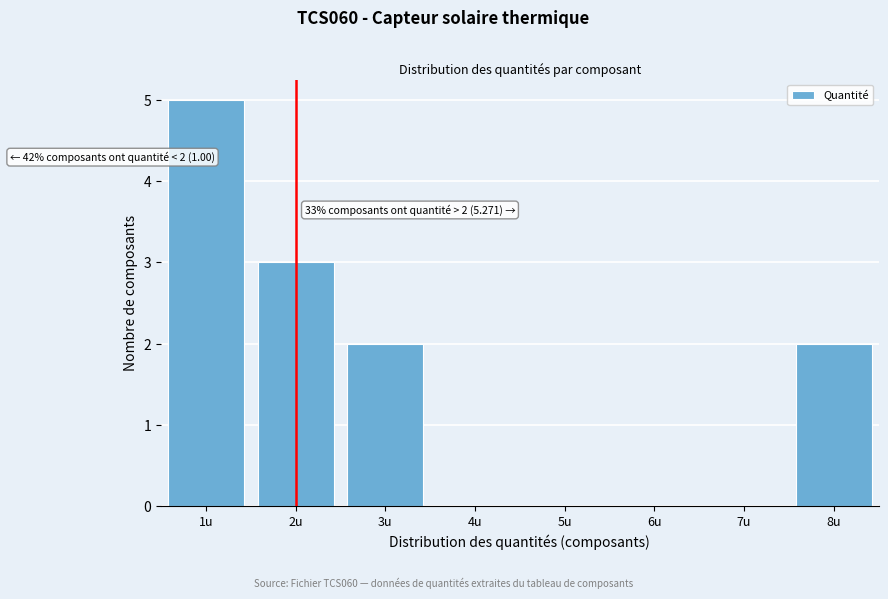

Over which range of the x-axis is the bar tallest?

0.5 to 1.5